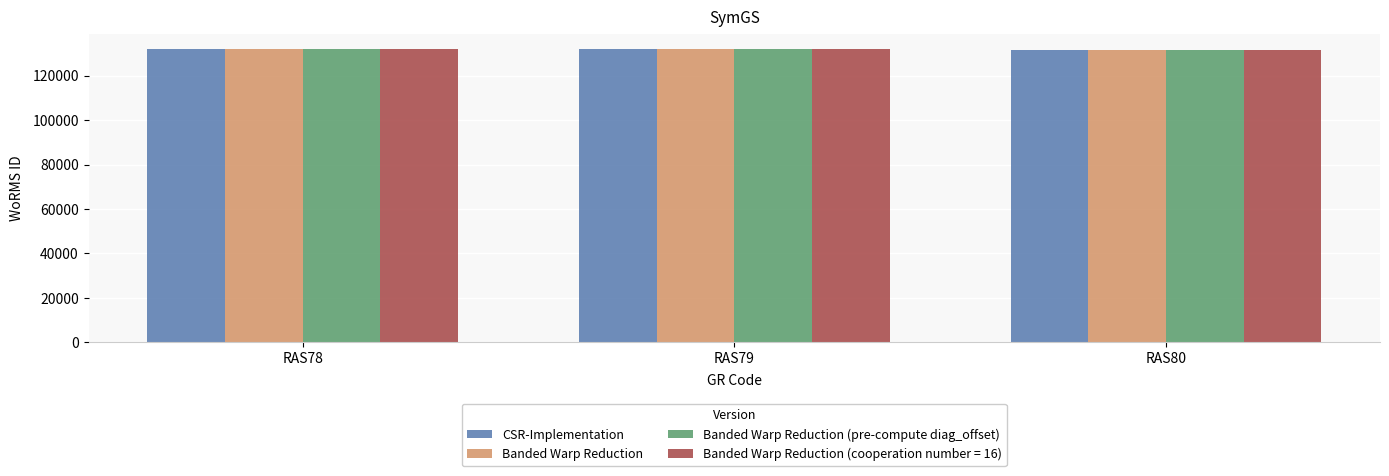

What is the total value across all series at RAS78?

528724